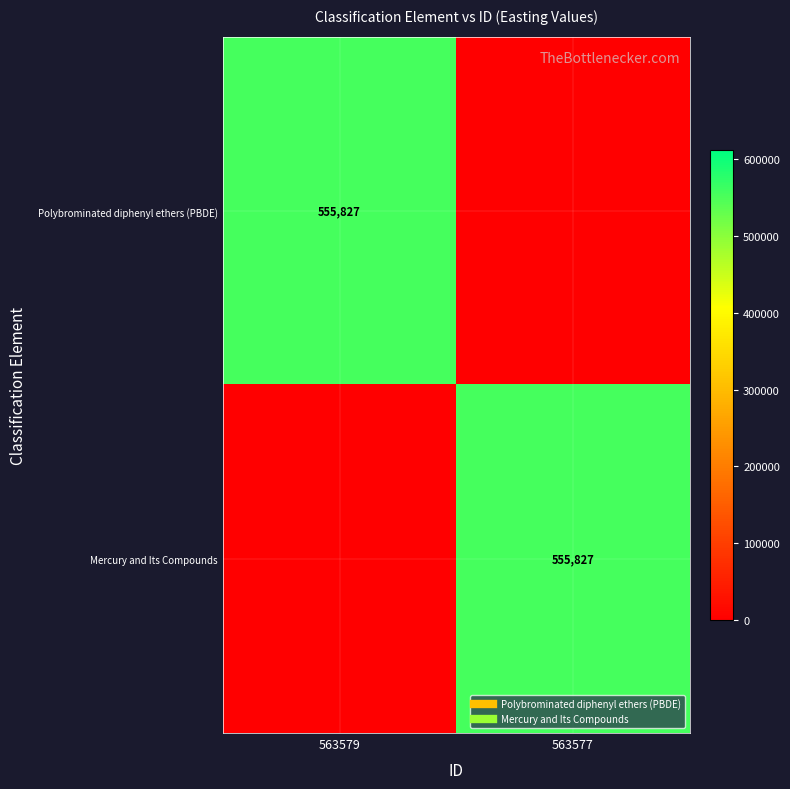

True or false: Polybrominated diphenyl ethers (PBDE) has a value of -266930 at 563577.

False